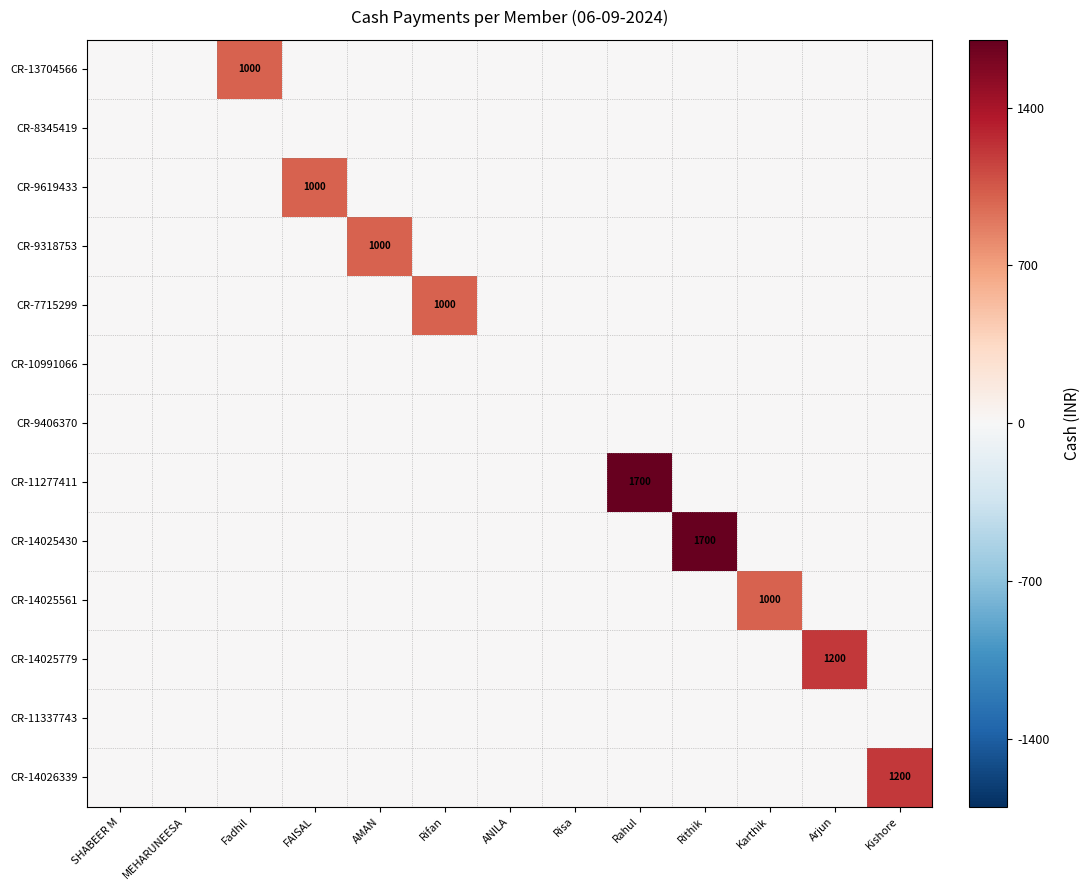

Which series has the largest total across all categories?

CR-11277411